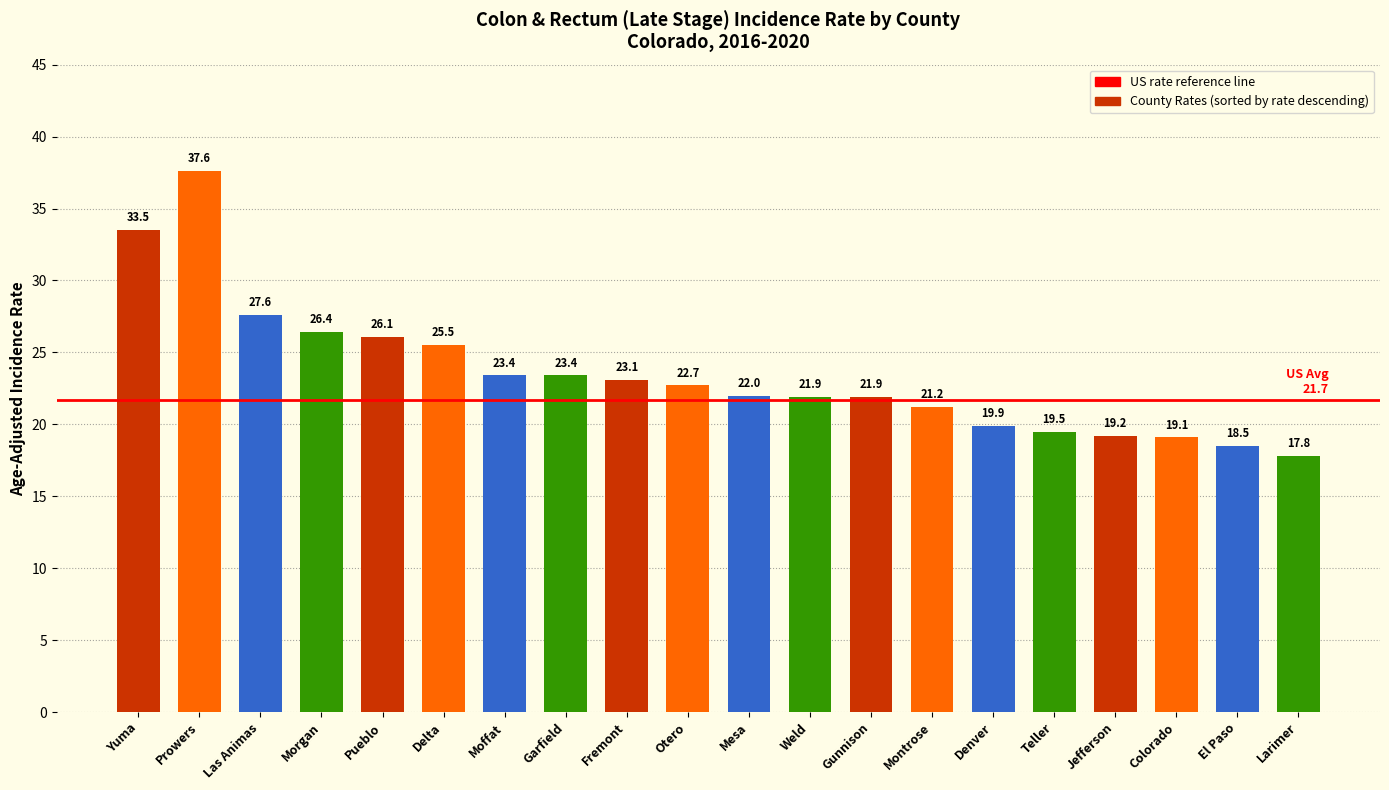

Are the bars grouped side by side (vs. stacked)?

No